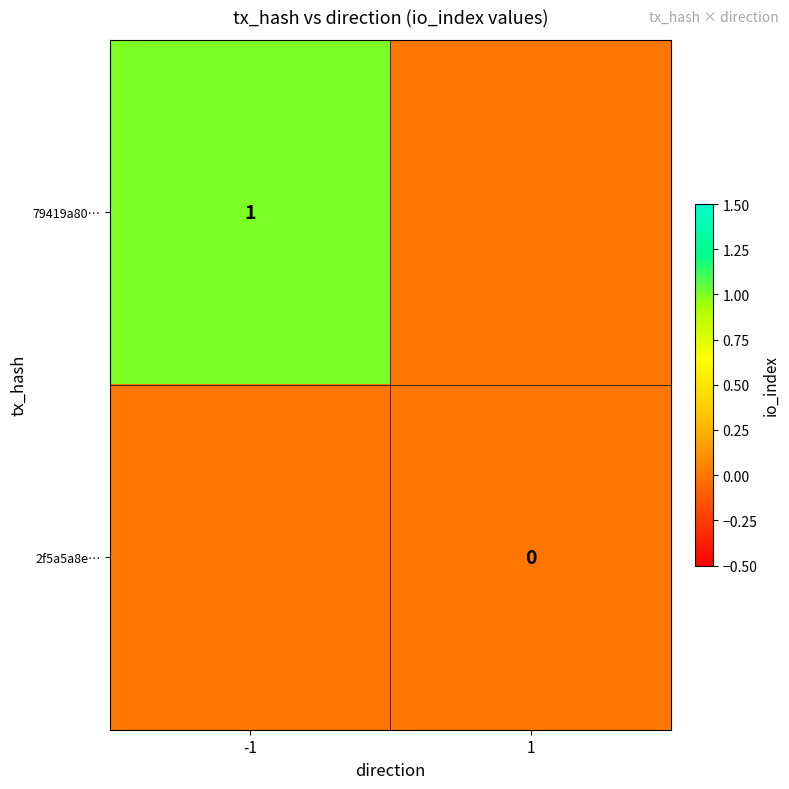

Is it true that 79419a80… equals 0 at -1?

False